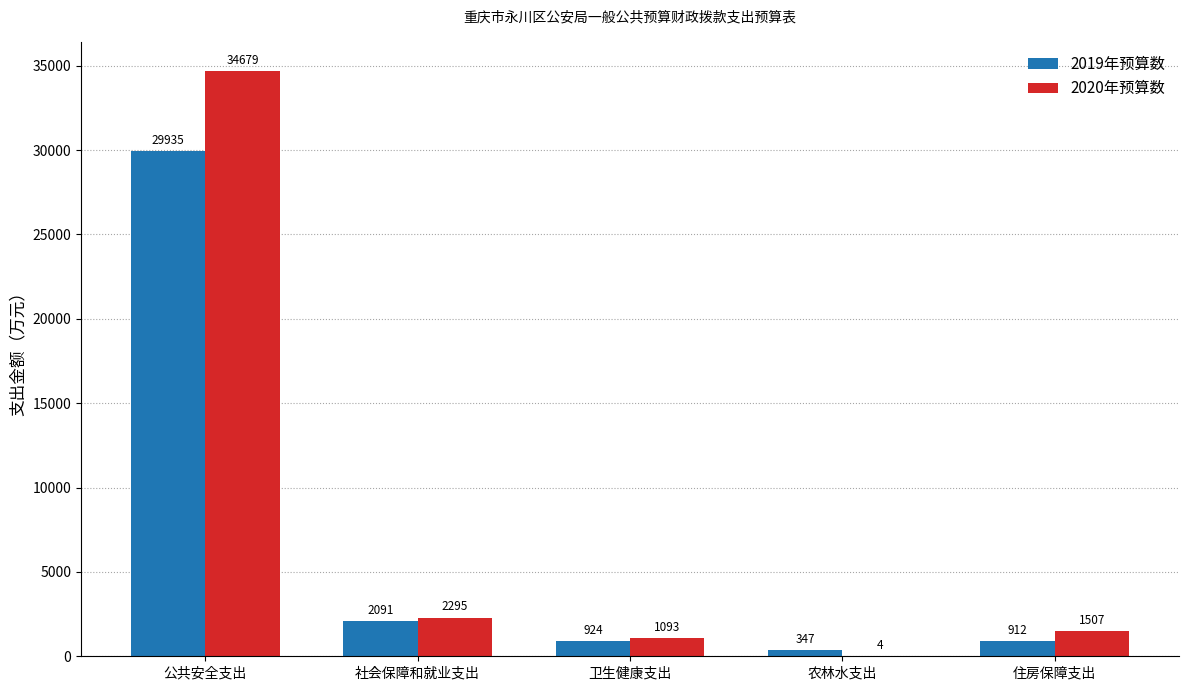

What is the spread (max minus min) of values at 住房保障支出?

594.4